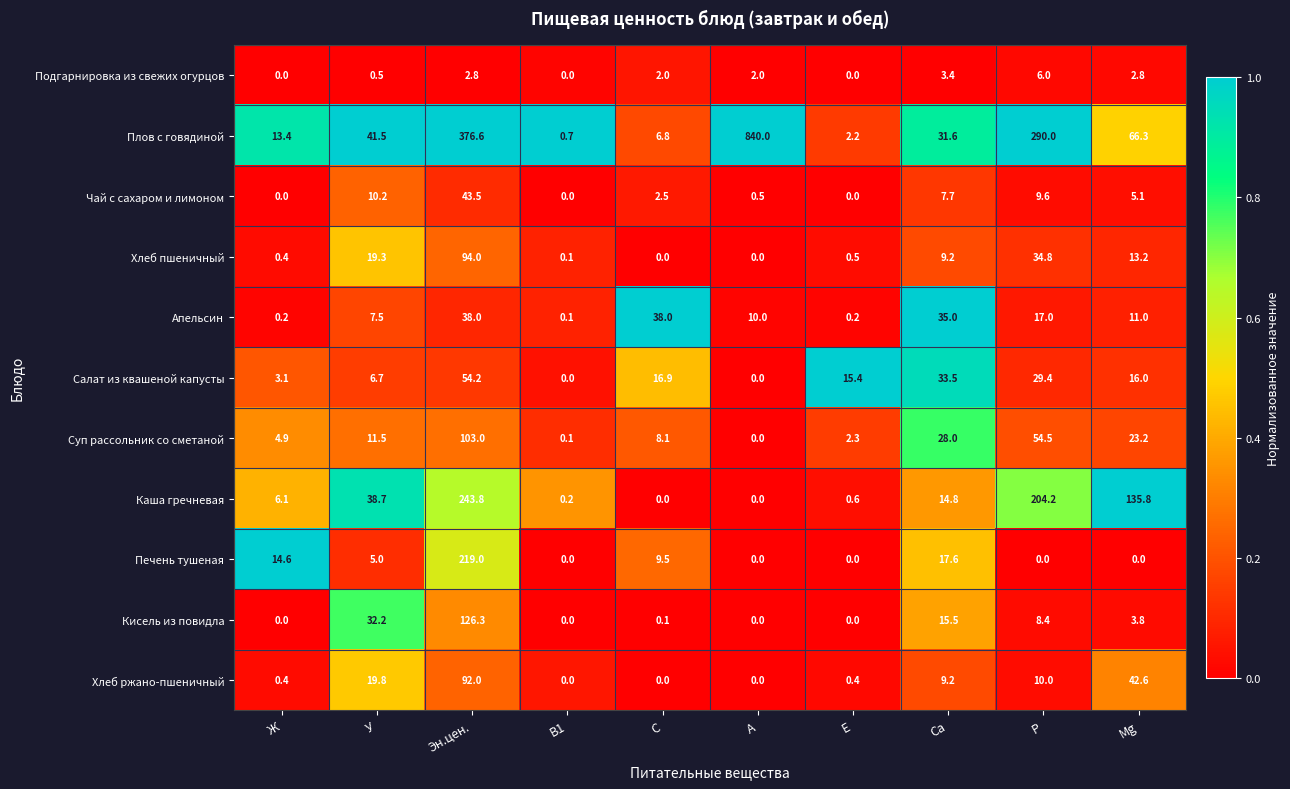

At which category is the sum across all series the highest?

Эн.цен.